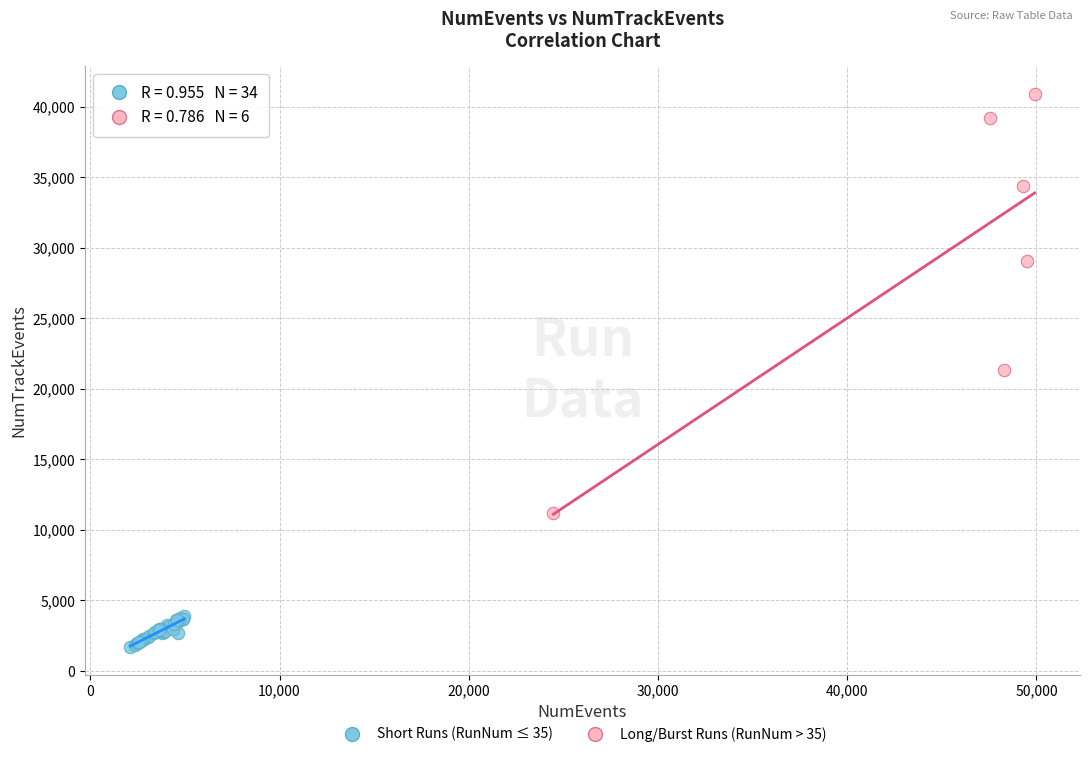

Which series contains the lowest Y value?

Short Runs (RunNum ≤ 35)